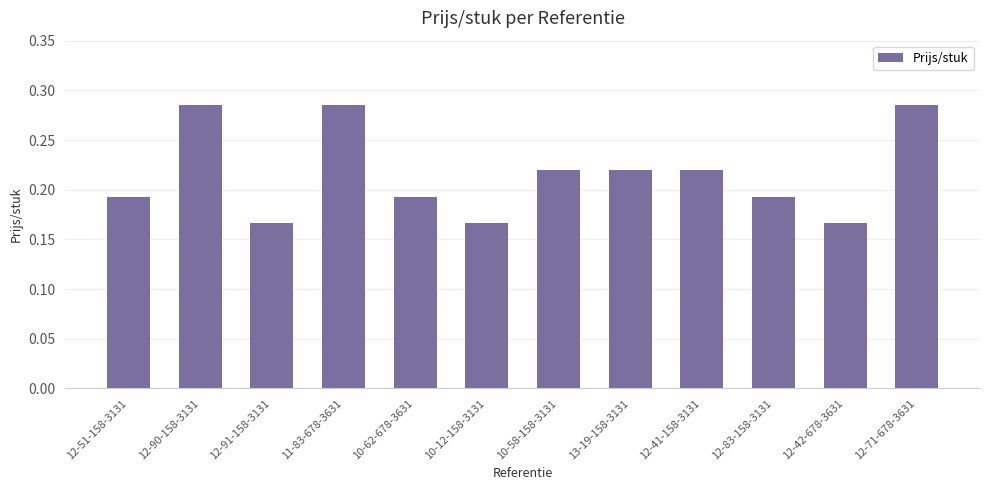

The chart shows a value of 0.3 at 12-41-158-3131. True or false?

False